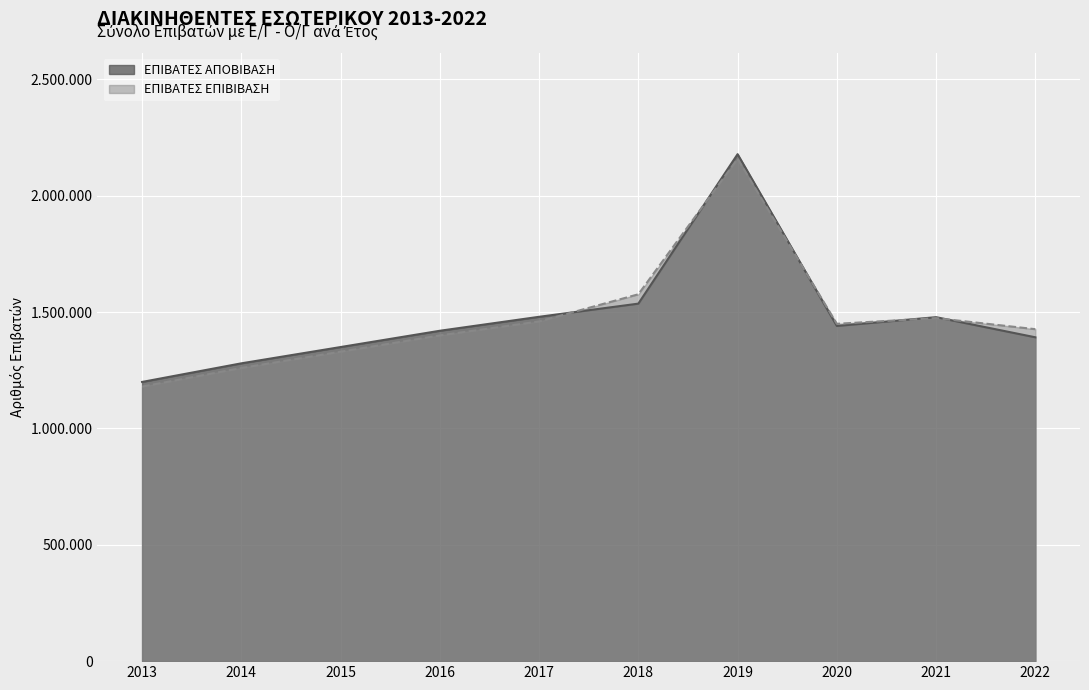

Which category has the lowest value in the ΕΠΙΒΑΤΕΣ ΑΠΟΒΙΒΑΣΗ series?

2013